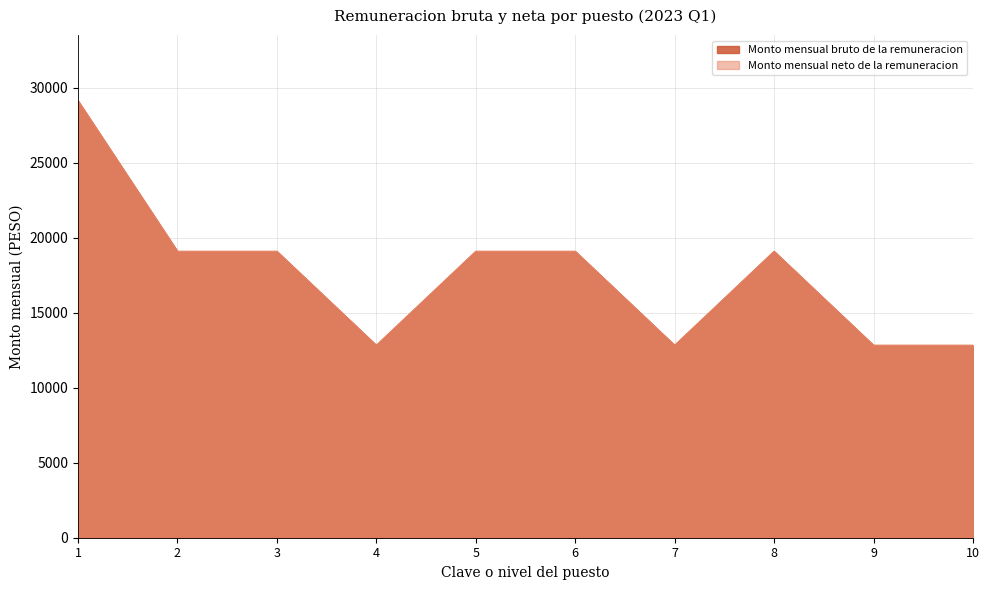

Does the chart display data point markers on the line(s)?

No